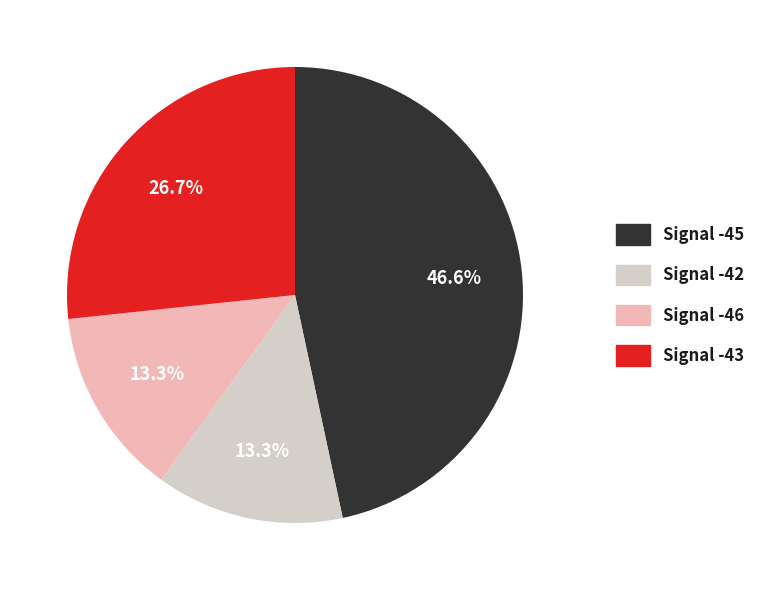

Is there any slice that represents more than half of the pie?

No